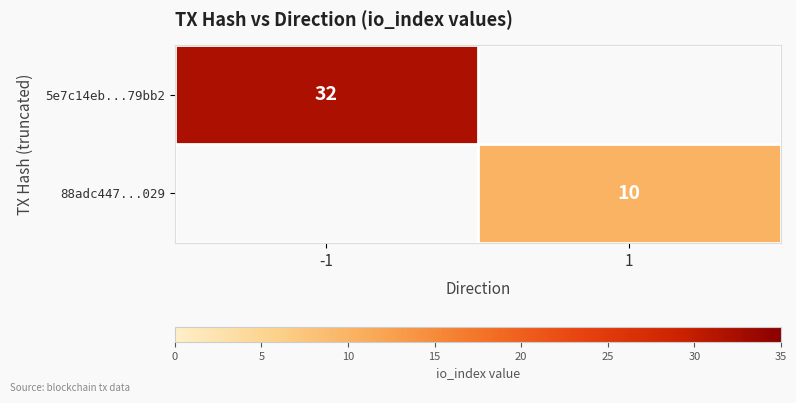

The value of 5e7c14eb...79bb2 at -1 is 56. True or false?

False